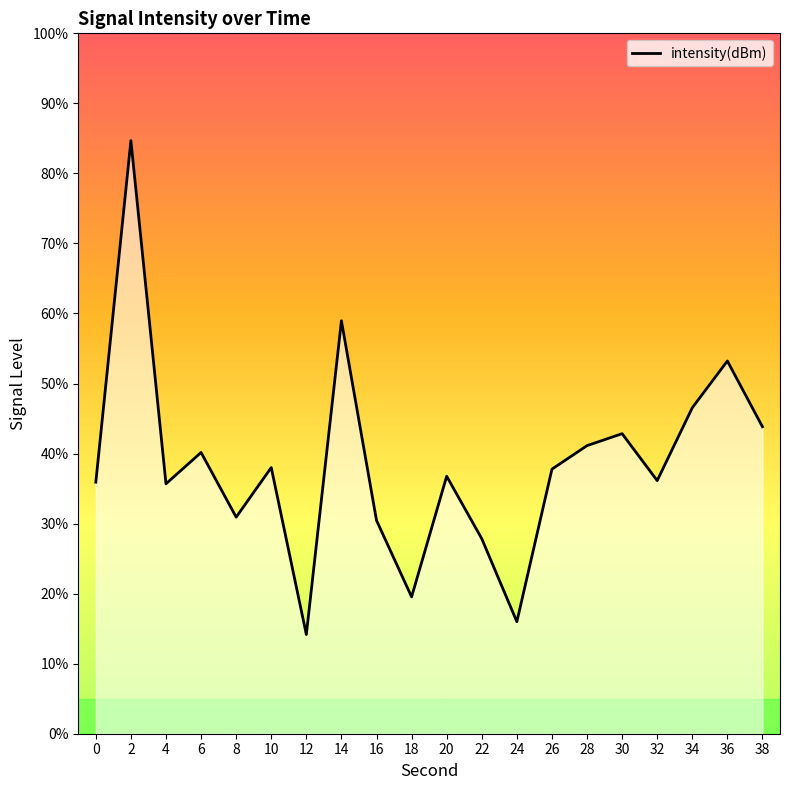

How many data points are above -112?

4